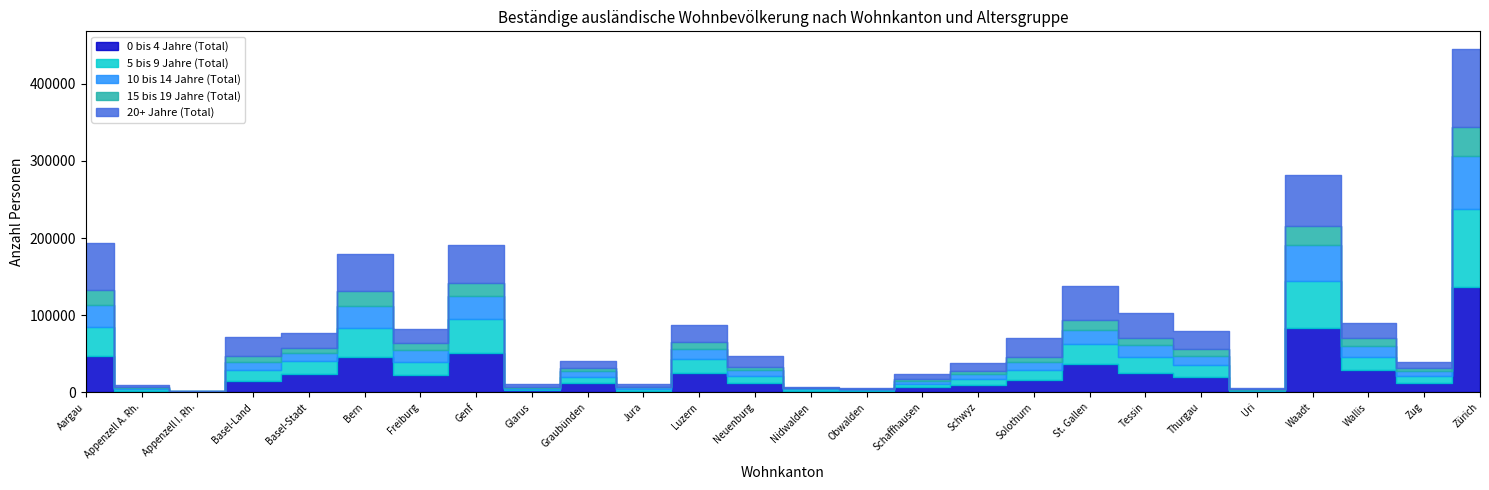

At how many categories does at least one series exceed 21924?

14